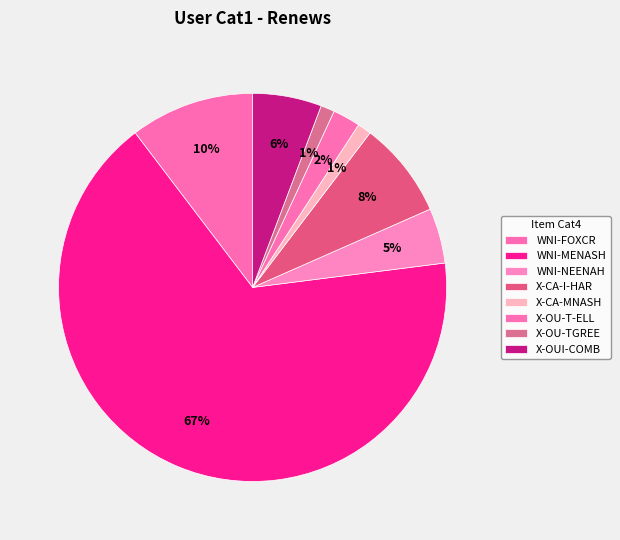

To the nearest percent, what is the difference between the X-OU-TGREE and X-OU-T-ELL slice percentages?

1%